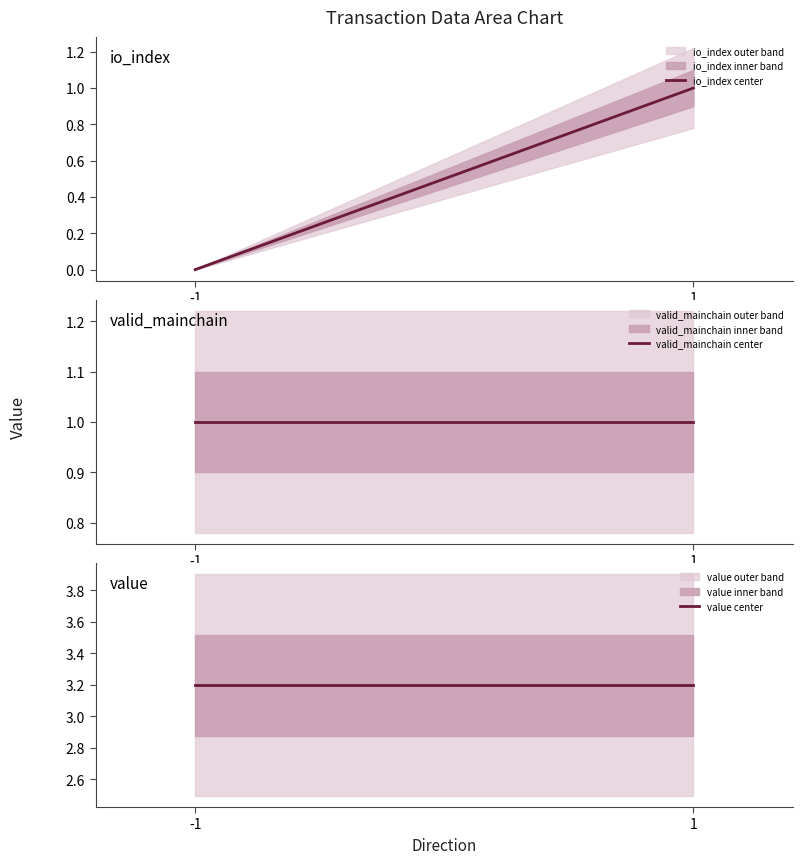

Rank the series at -1 from highest to lowest value.

value center, valid_mainchain center, io_index center